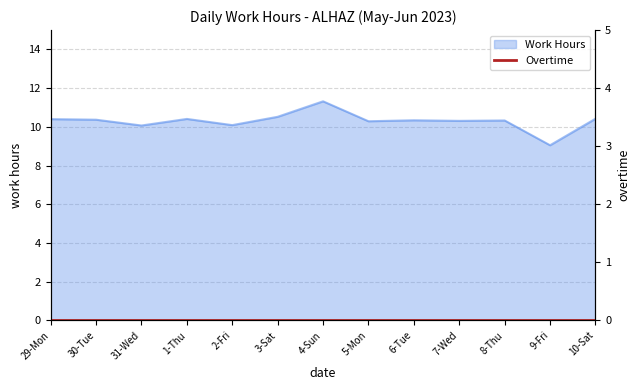

List the labels in order of value, smallest first.

9-Fri, 31-Wed, 2-Fri, 5-Mon, 7-Wed, 8-Thu, 6-Tue, 30-Tue, 29-Mon, 1-Thu, 10-Sat, 3-Sat, 4-Sun